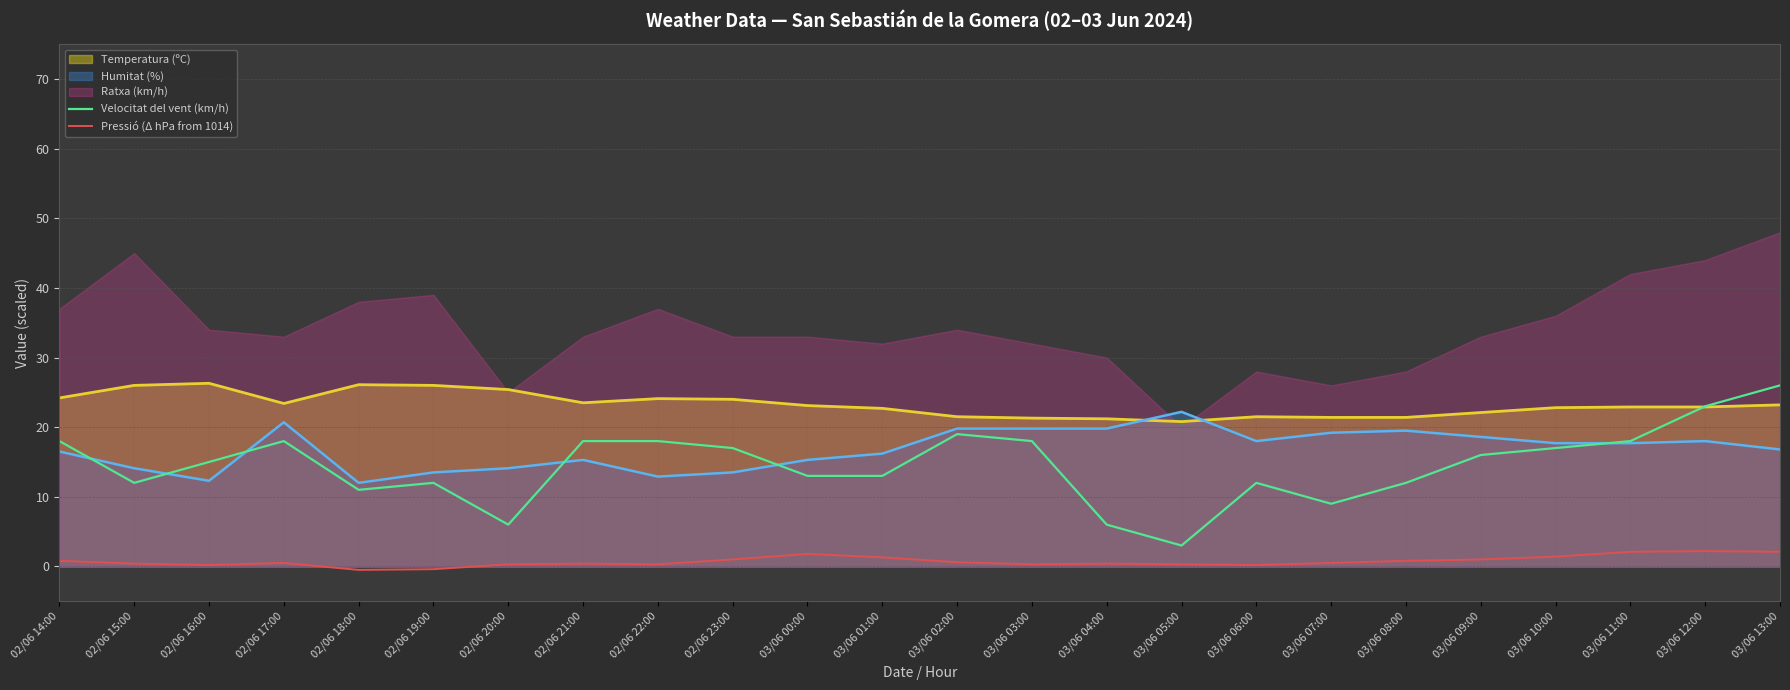

At which category does Pressió (Δ hPa from 1014) reach its first local peak?

02/06 17:00